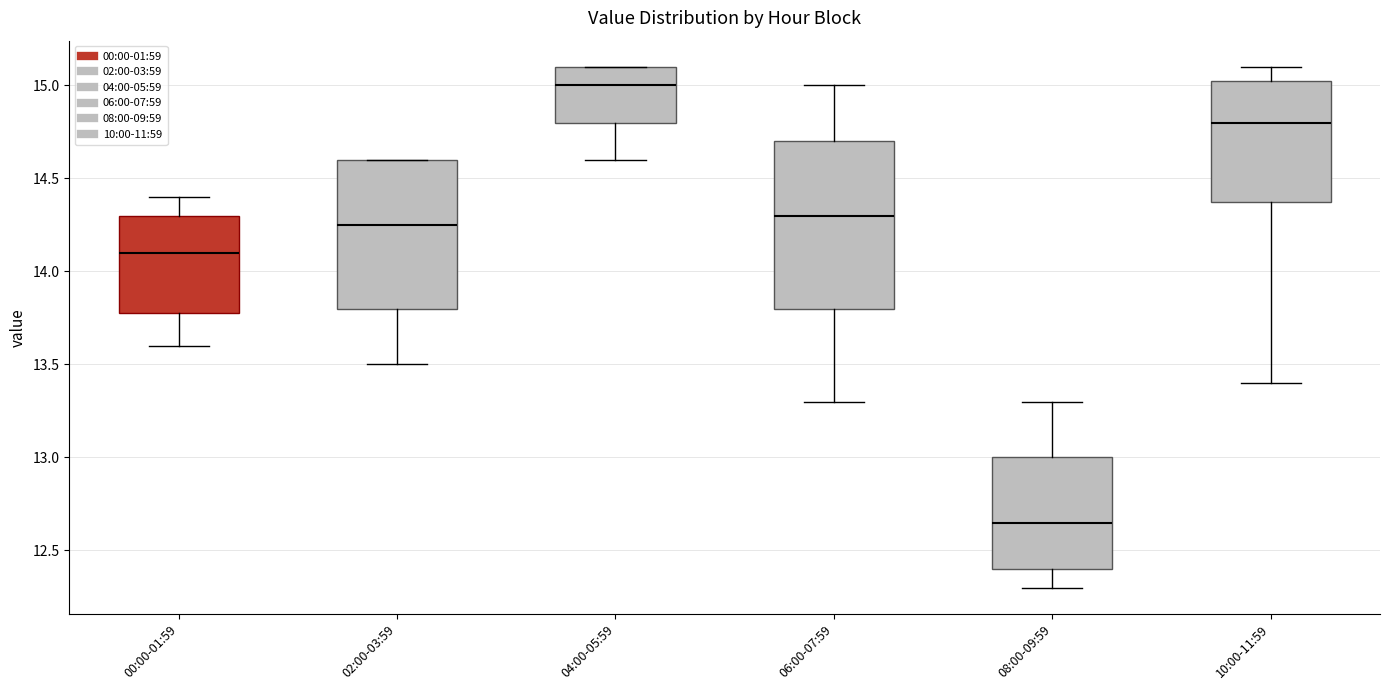

Comparing the boxes themselves (not the whiskers), which one is the tallest?

06:00-07:59